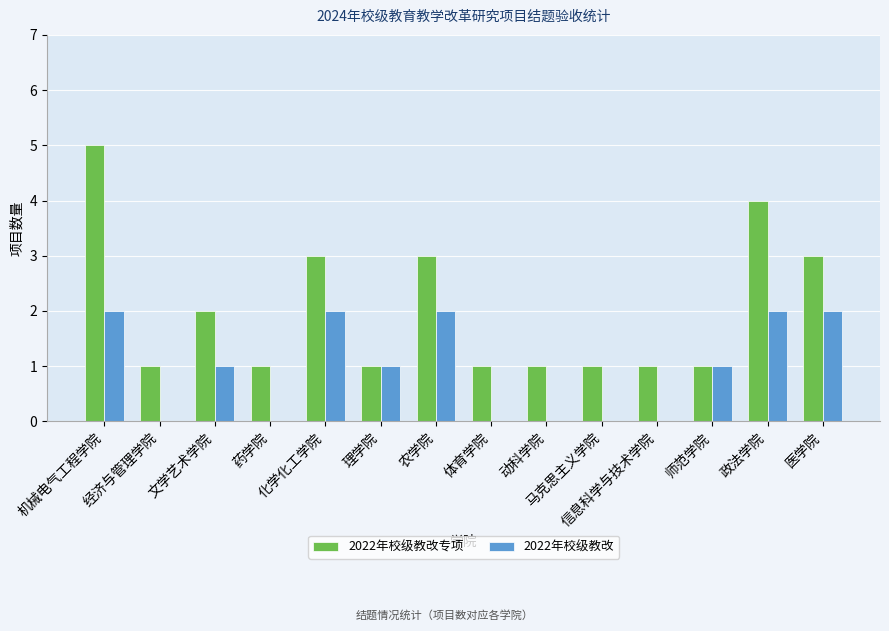

Which series has the largest total across all categories?

2022年校级教改专项